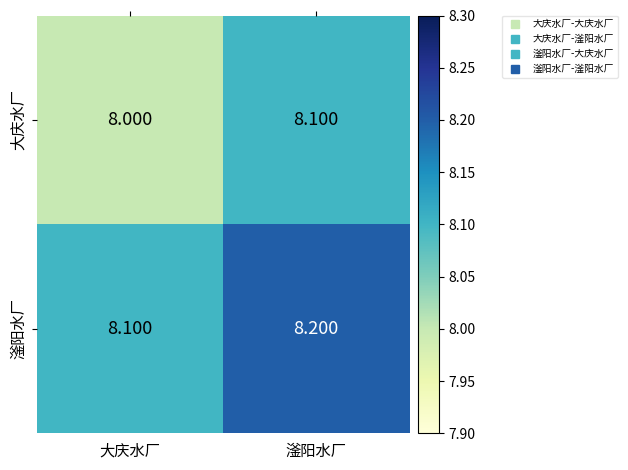

At how many categories does at least one series exceed 8?

2